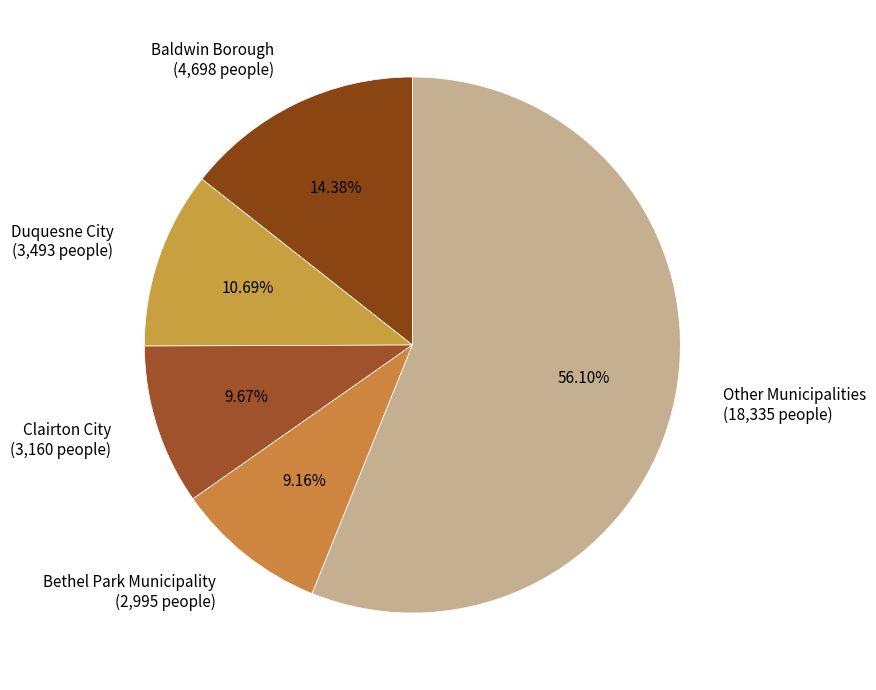

Which has a higher value, Bethel Park Municipality (2,995 people) or Baldwin Borough (4,698 people)?

Baldwin Borough (4,698 people)